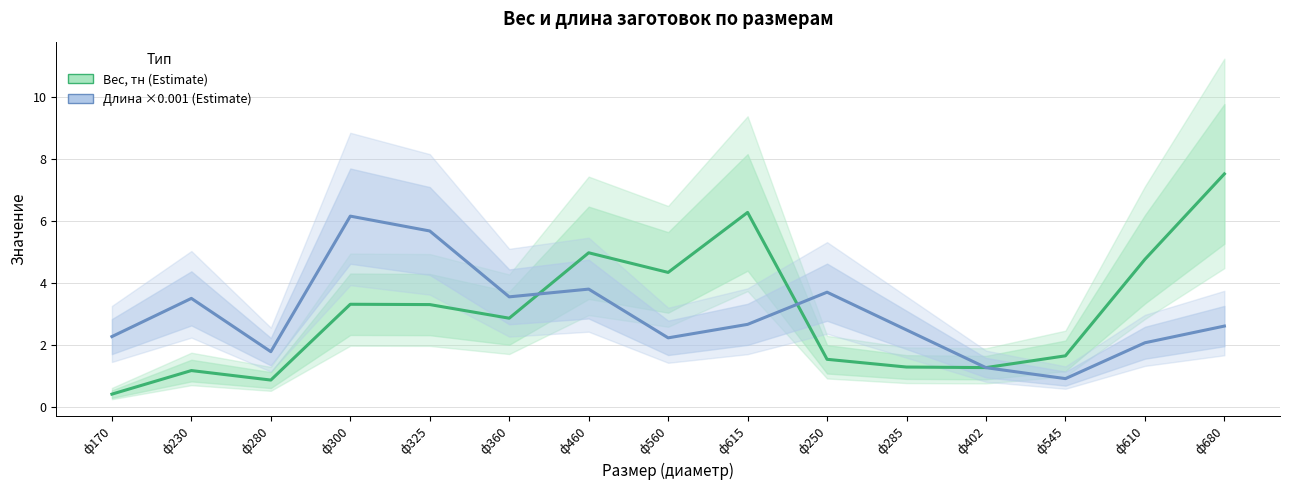

What is the lowest value of the Вес, тн series?

0.4